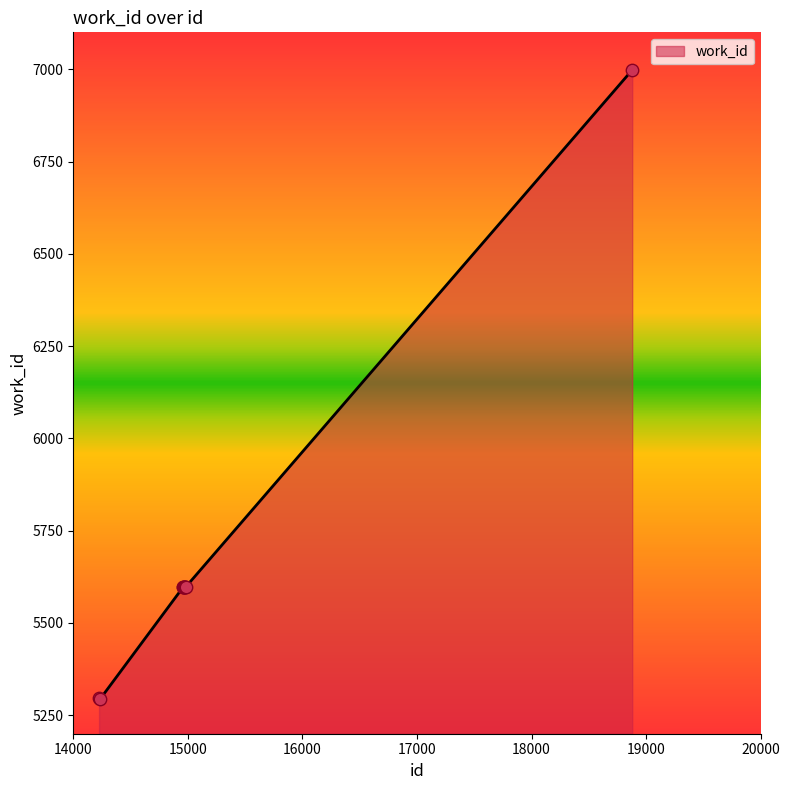

What is the maximum value shown in the chart?

6998